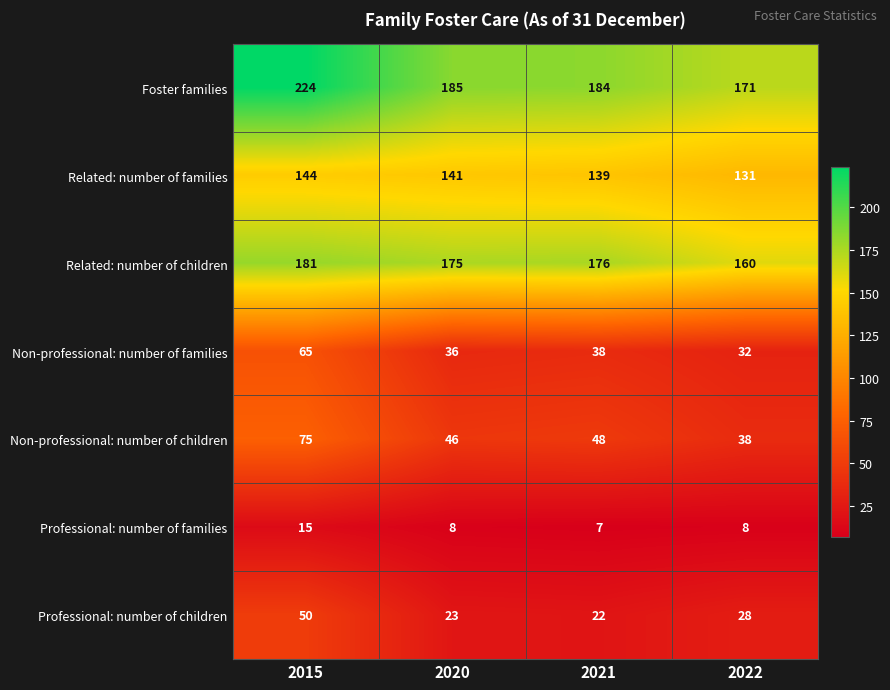

Which series has the largest range (max minus min)?

Foster families